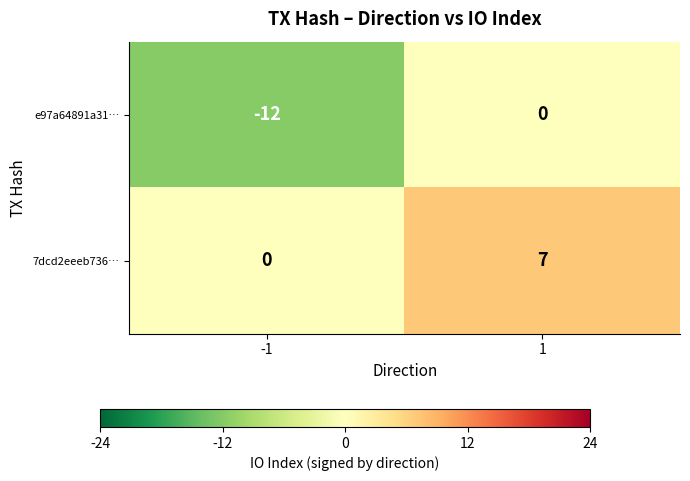

Which series has the largest total across all categories?

7dcd2eeeb736…